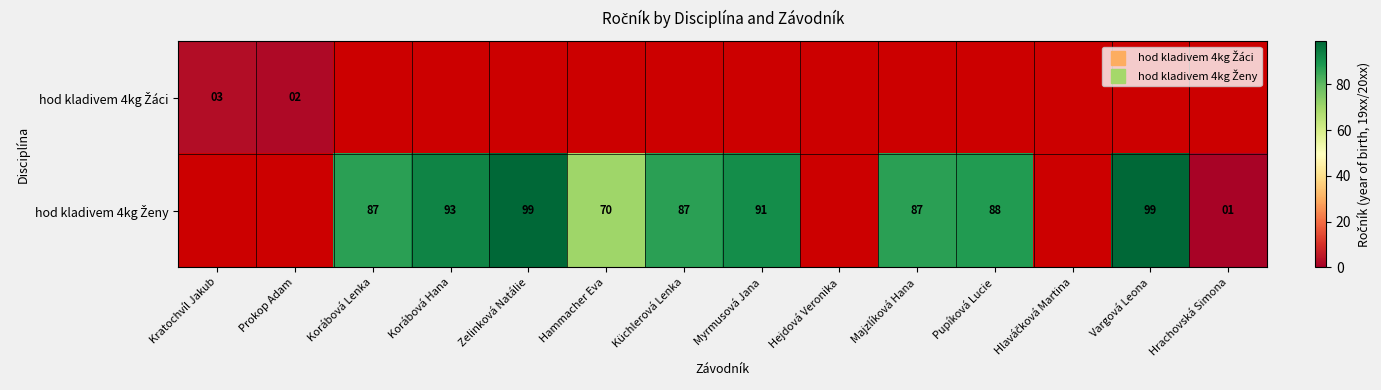

At which label is hod kladivem 4kg Žáci closest to 2?

Prokop Adam